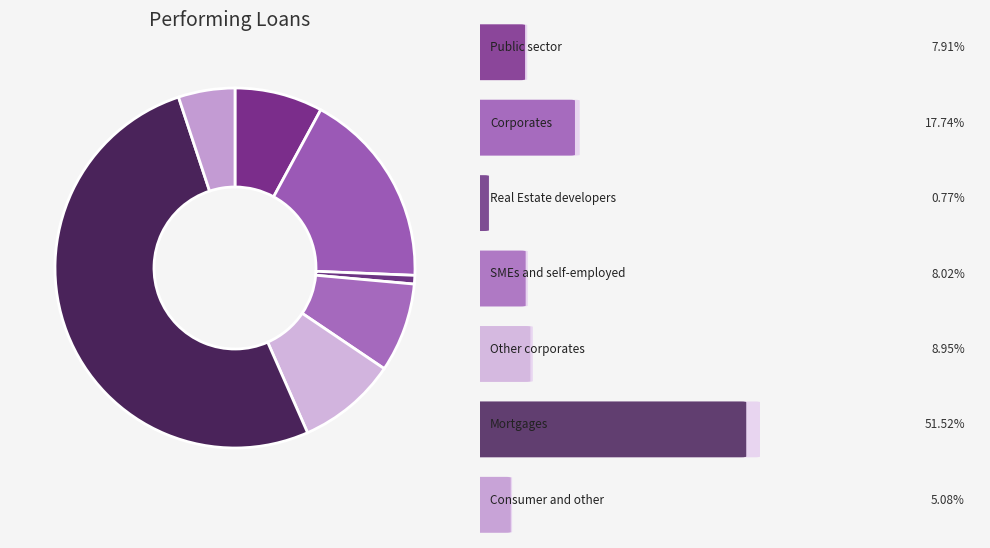

To the nearest percent, what is the difference between the largest and smallest slice percentages?

51%